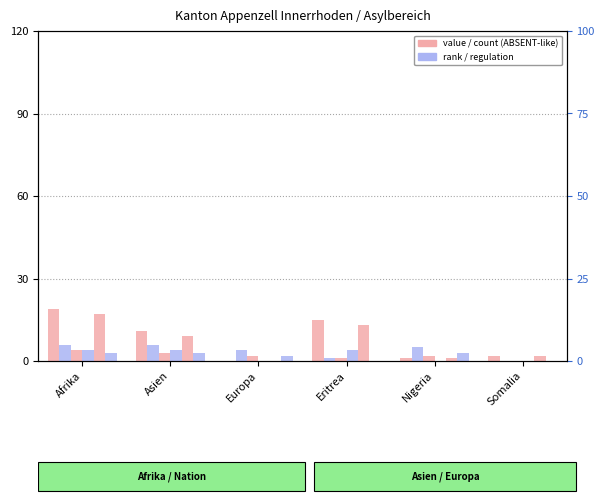

Reading left to right, what are all the values shown in this chart?

Total (col_1): Afrika=19	Asien=11	Europa=0	Eritrea=15	Nigeria=1	Somalia=2
Abgänge Total (col_9): Afrika=6	Asien=6	Europa=4	Eritrea=1	Nigeria=5	Somalia=0
Weggang (col_8): Afrika=4	Asien=3	Europa=2	Eritrea=1	Nigeria=2	Somalia=0
Regelungen (col_6): Afrika=4	Asien=4	Europa=0	Eritrea=4	Nigeria=0	Somalia=0
Einreisen (col_2): Afrika=17	Asien=9	Europa=0	Eritrea=13	Nigeria=1	Somalia=2
Eintritte (col_5): Afrika=3	Asien=3	Europa=2	Eritrea=0	Nigeria=3	Somalia=0